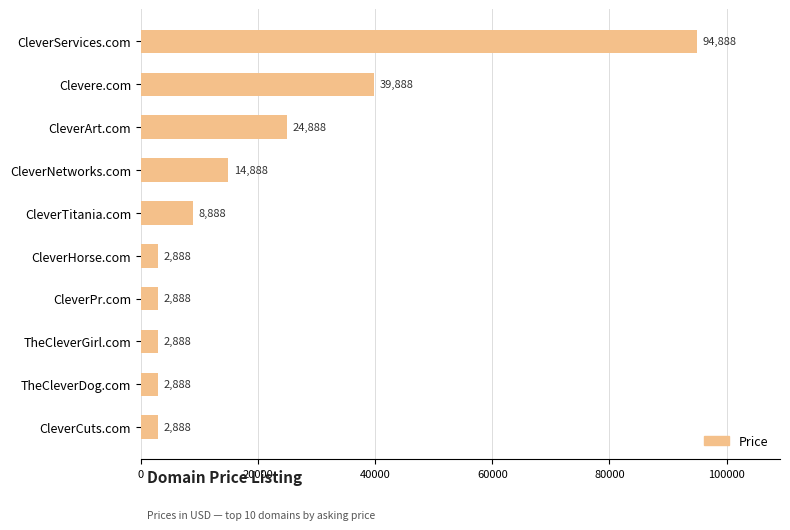

What is the label of the 8th bar from the top?

TheCleverGirl.com